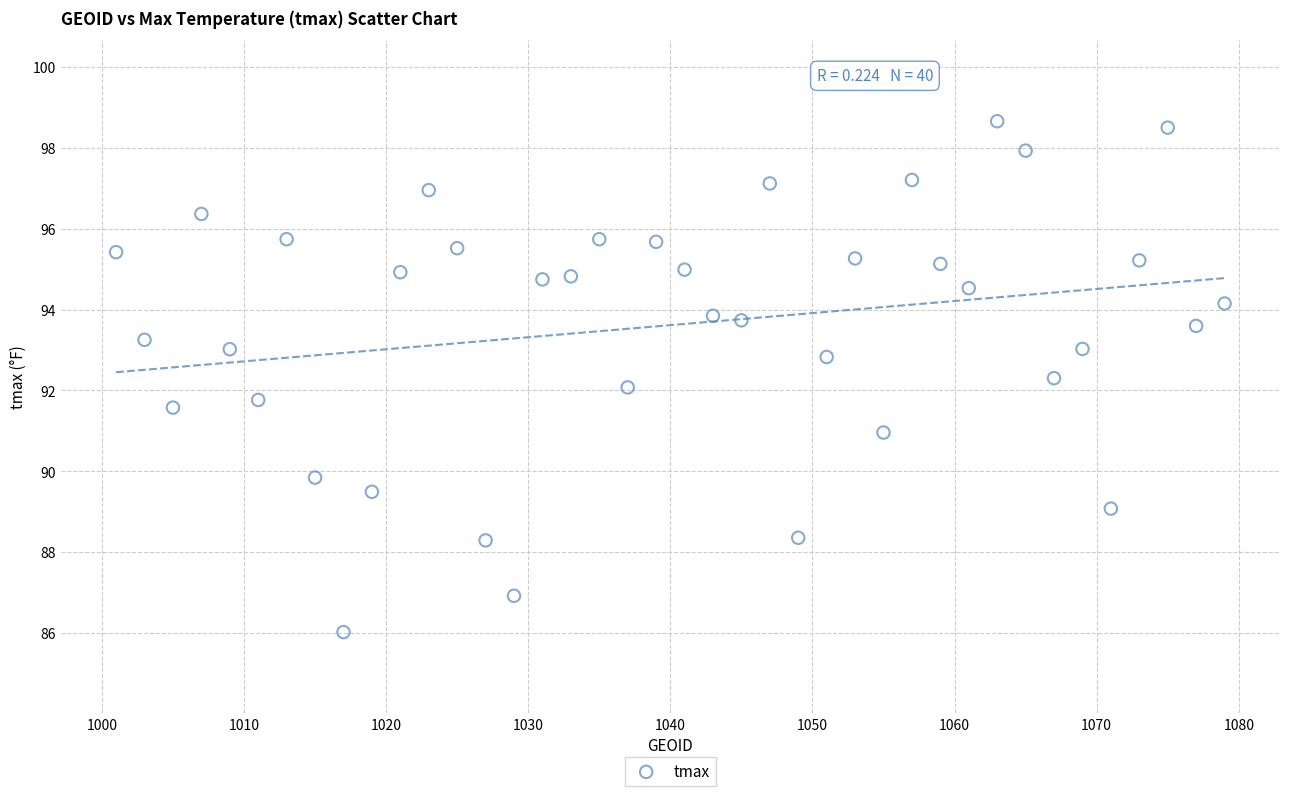

What is the range of Y values (max minus min)?

12.6